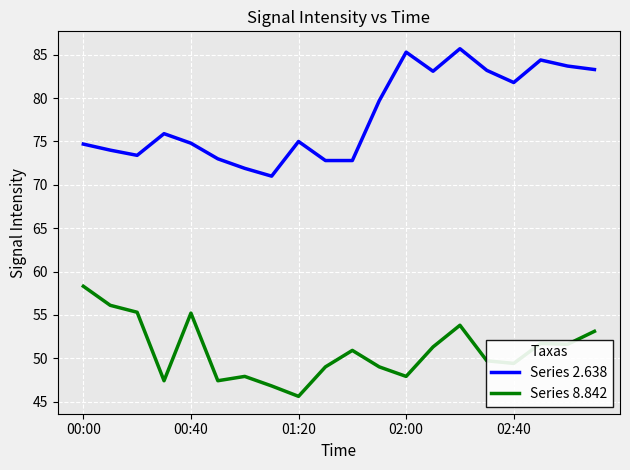

What is the minimum value shown in the chart?

45.6